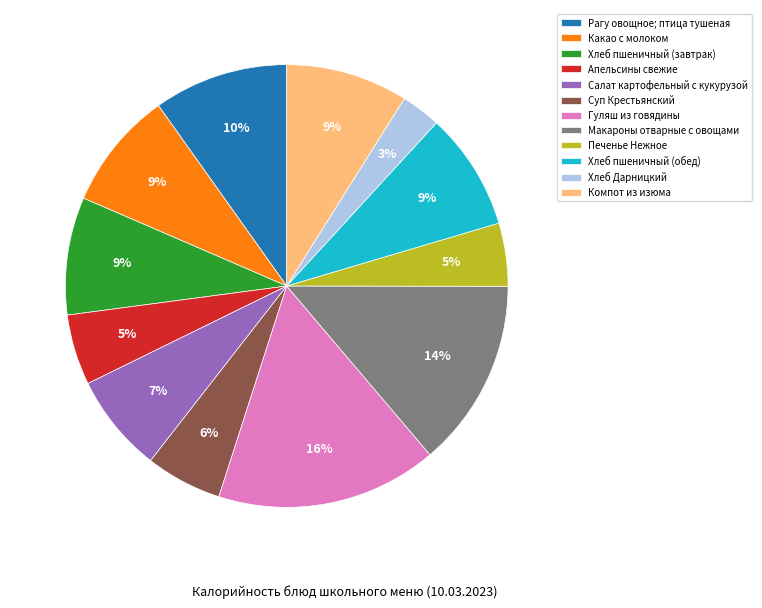

What is the smallest slice in the pie chart?

Хлеб Дарницкий